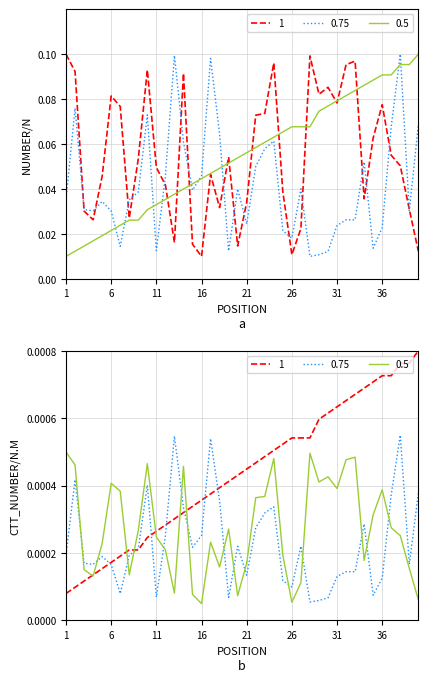

Which series ends up on top after the final intersection of 0.75 and 0.5?

0.5